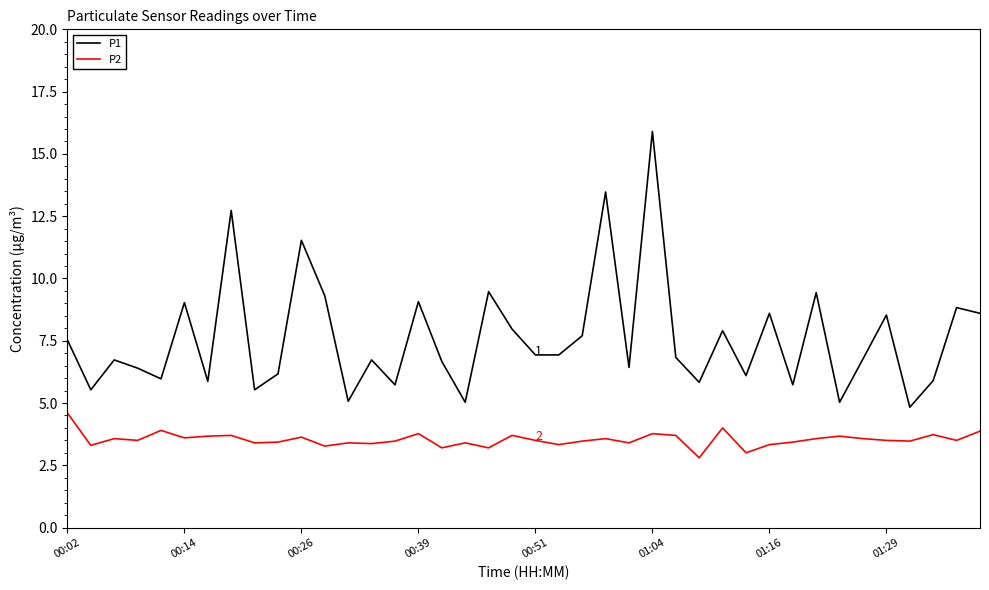

True or false: P2 has more than 1 interior local peaks.

True